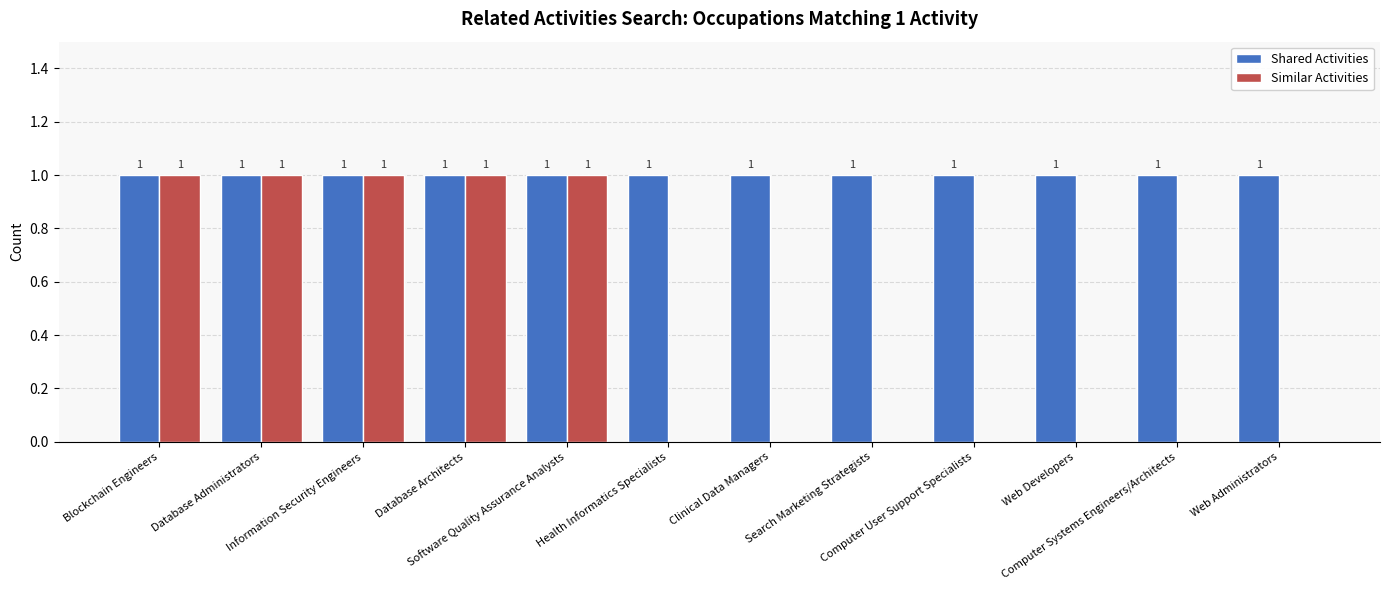

Which series has the largest total across all categories?

Shared Activities